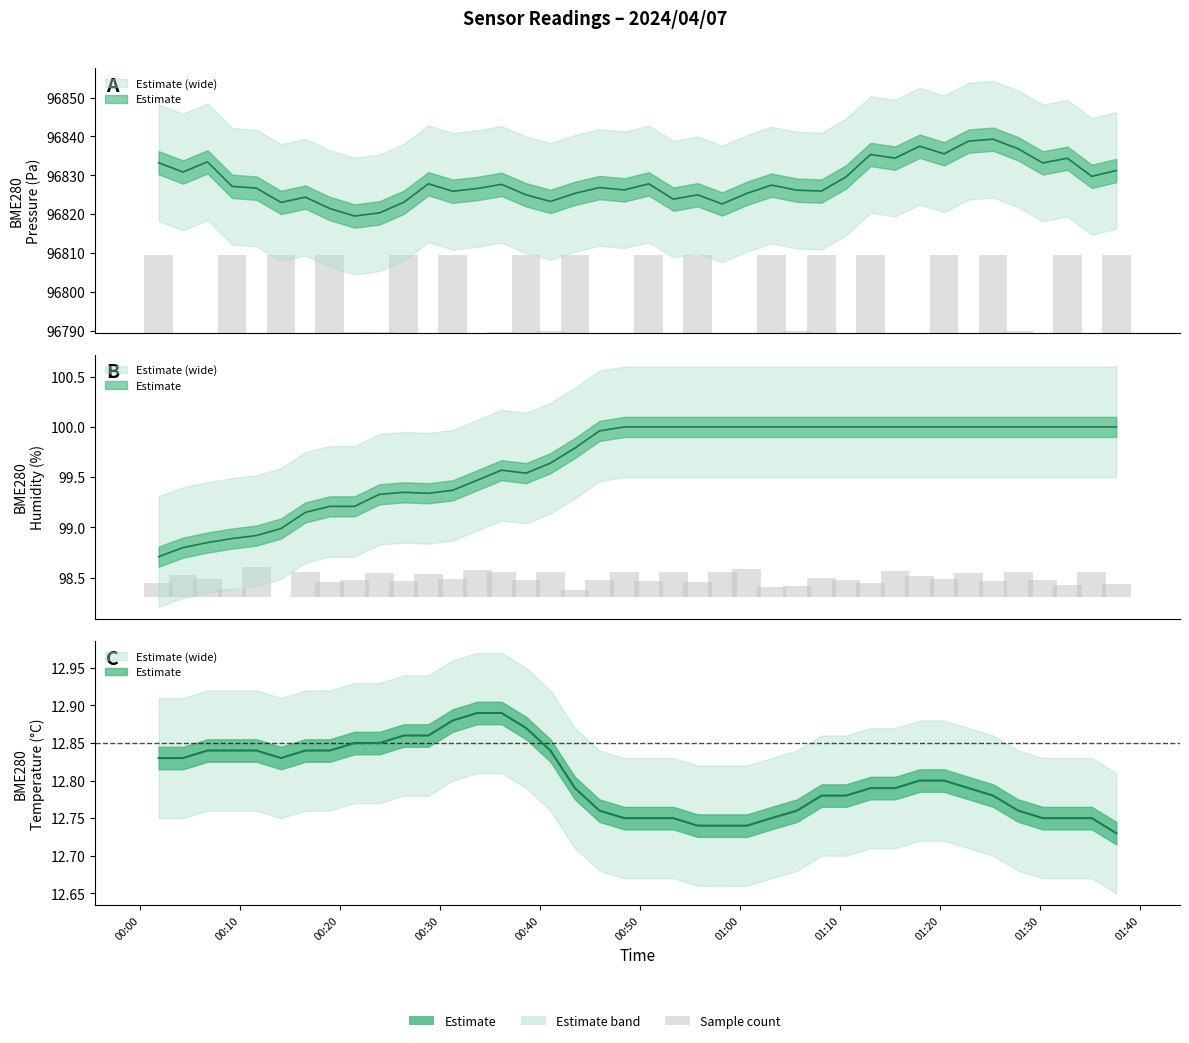

How many values in the BME280_humidity series are below 100?

19